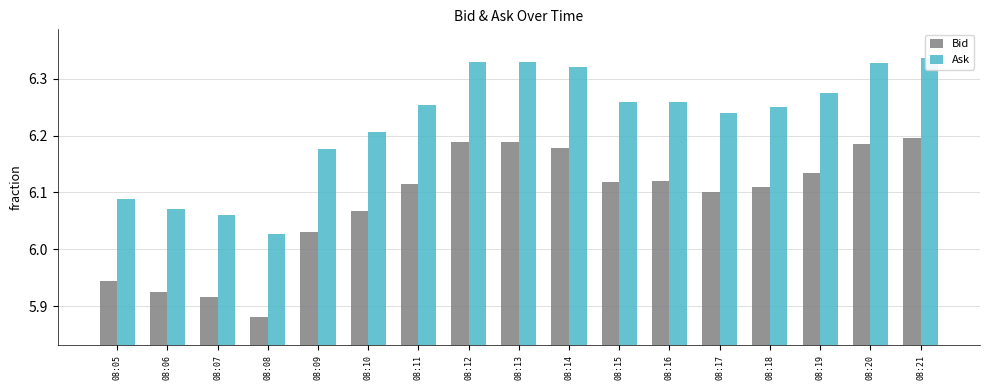

Read the Ask value at 08:09.

6.2